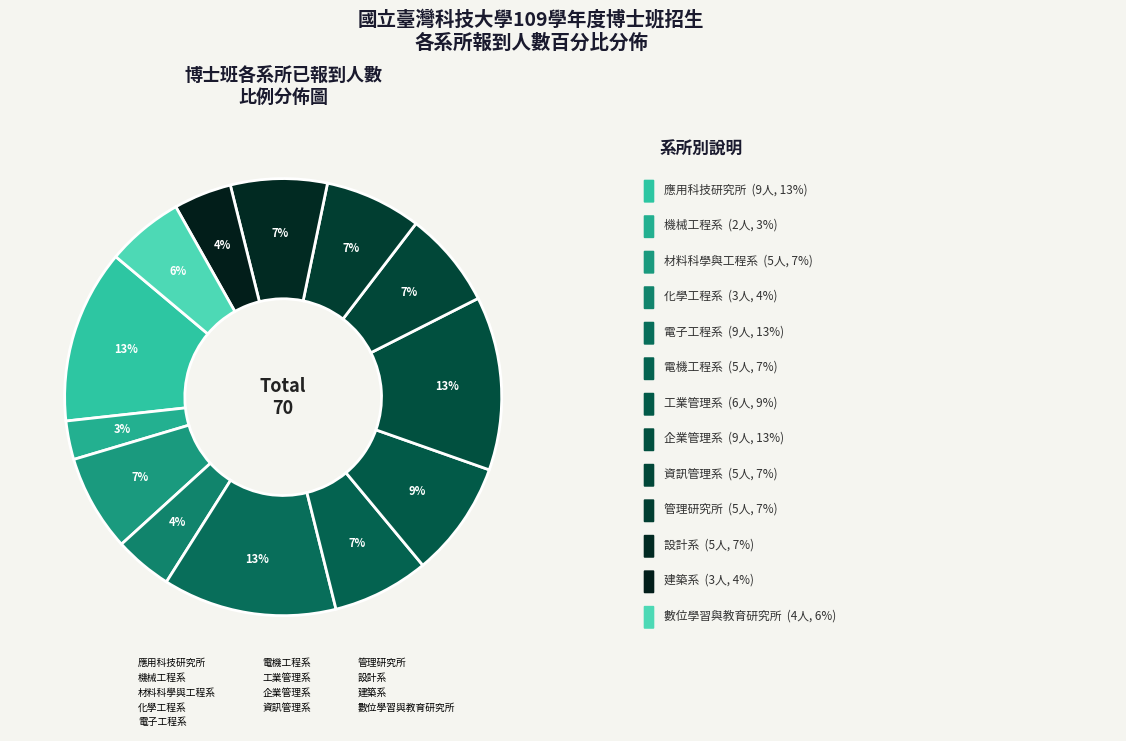

What is the largest slice in the pie chart?

應用科技研究所